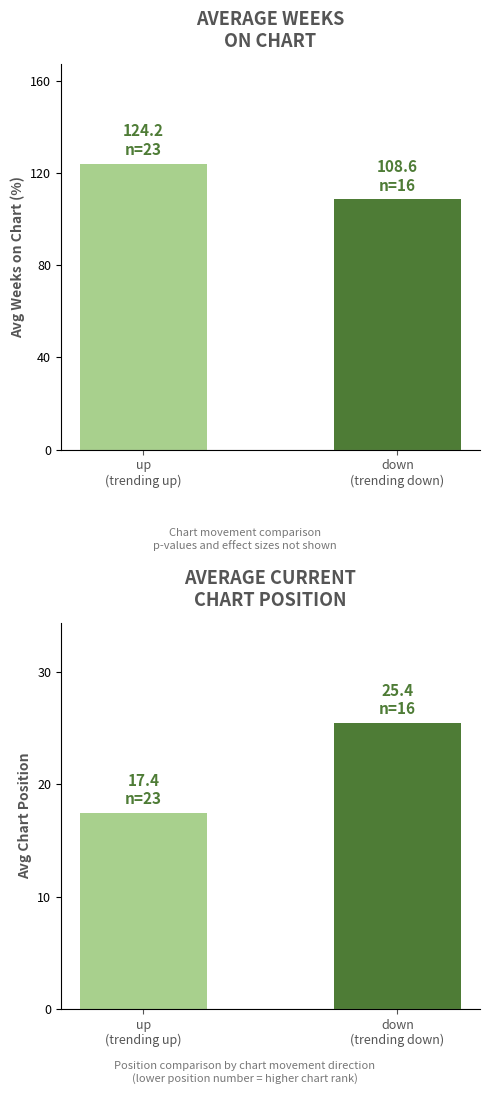

What value does the Avg Position series have at up
(trending up)?

17.4